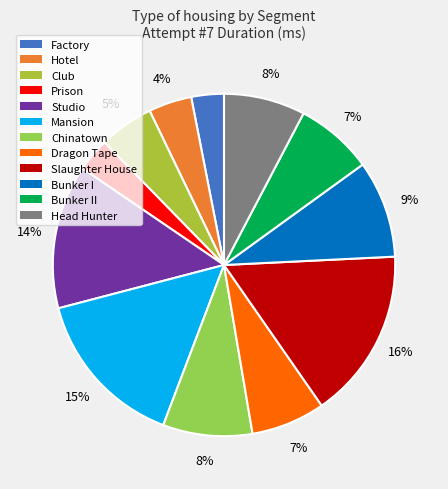

How many segments does this pie chart have?

12